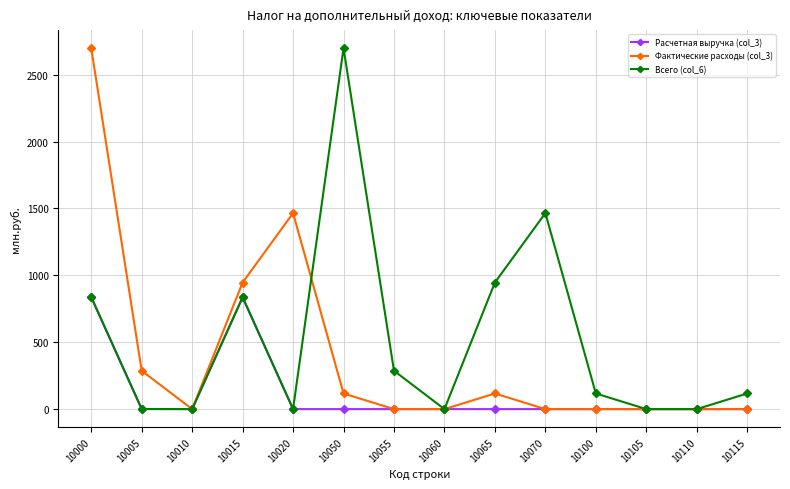

True or false: Расчетная выручка (col_3) has more than 0 points higher than both neighbors.

True